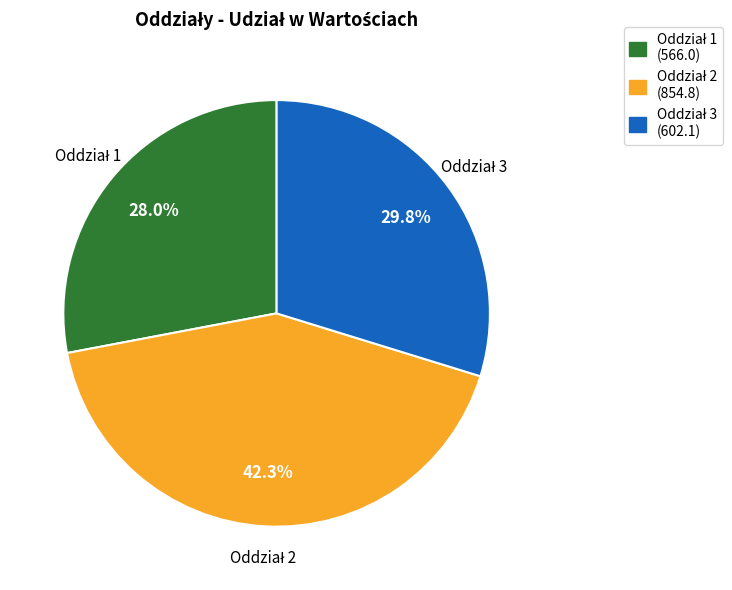

Does any single category account for the majority?

No